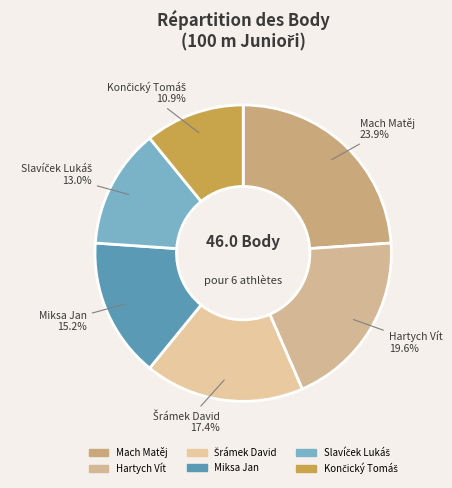

What percentage is NOT represented by Miksa Jan?

84.8%